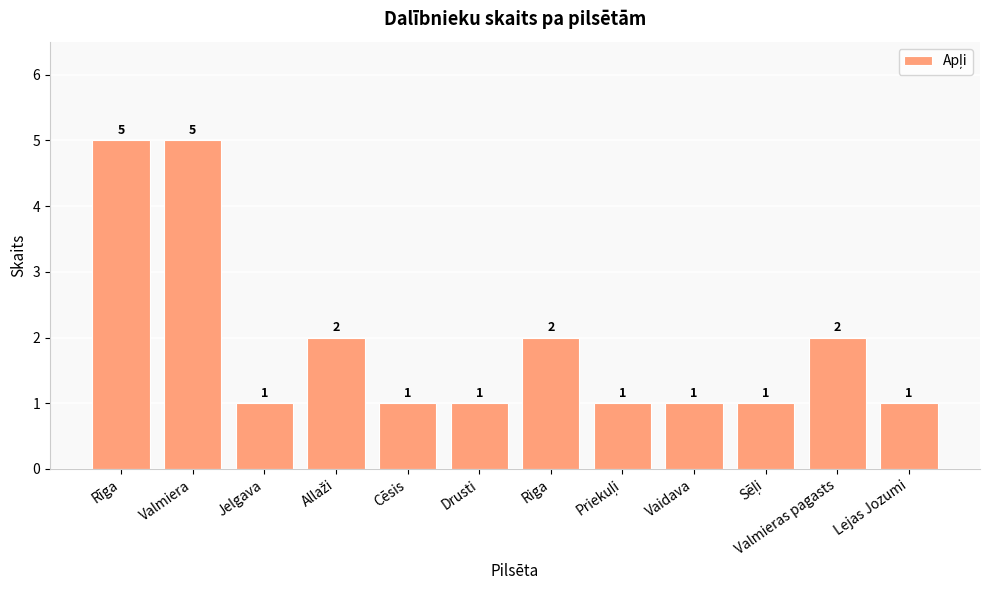

What position from the right is Vaidava?

4